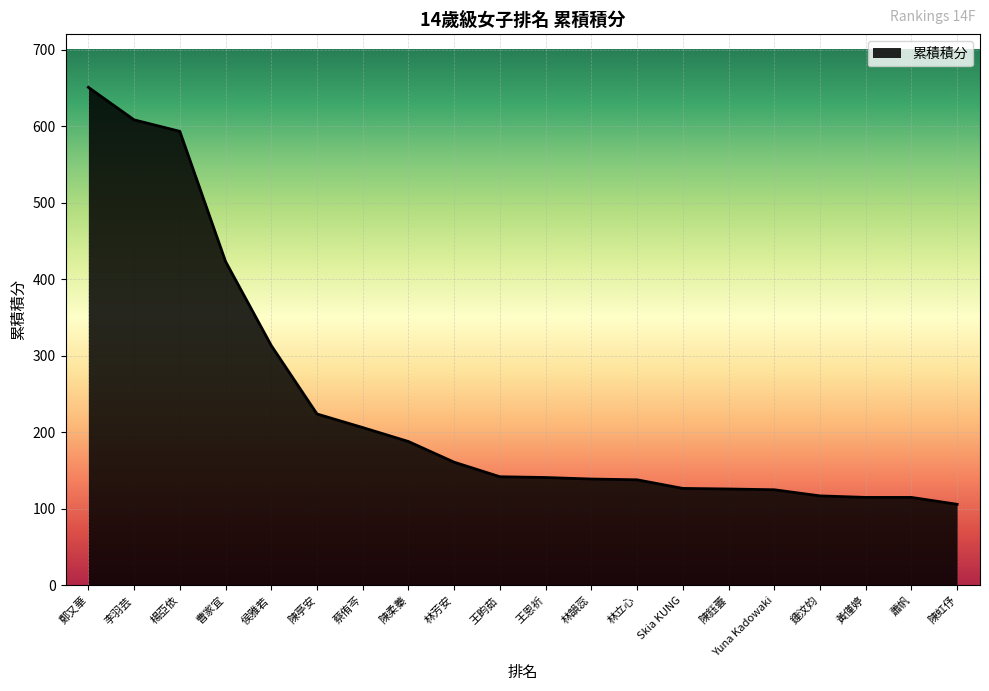

Is it true that the value at Yuna Kadowaki is 125.0?

True